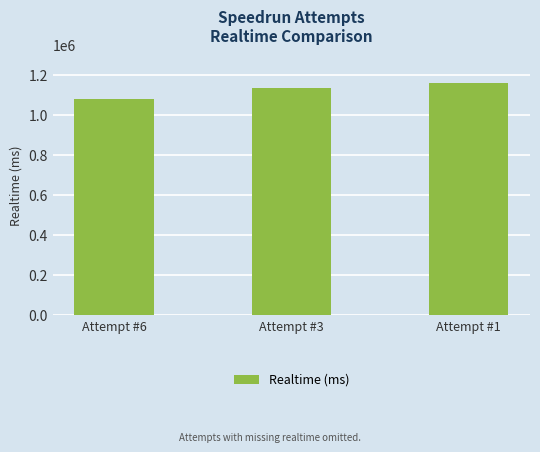

Does the chart contain stacked bars?

No